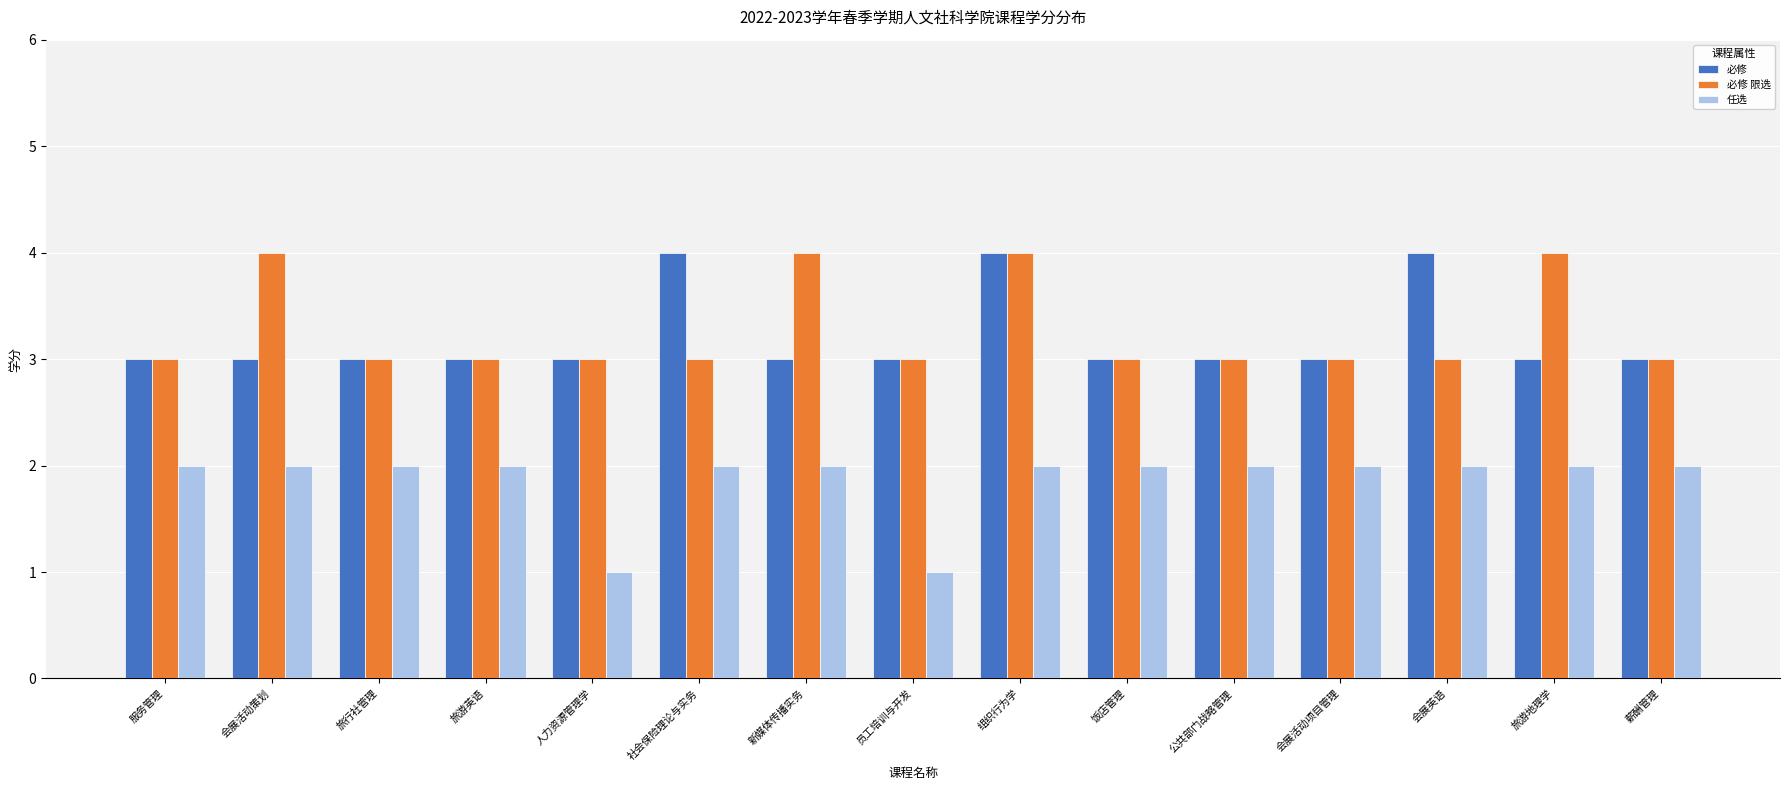

How many groups of bars are there?

15